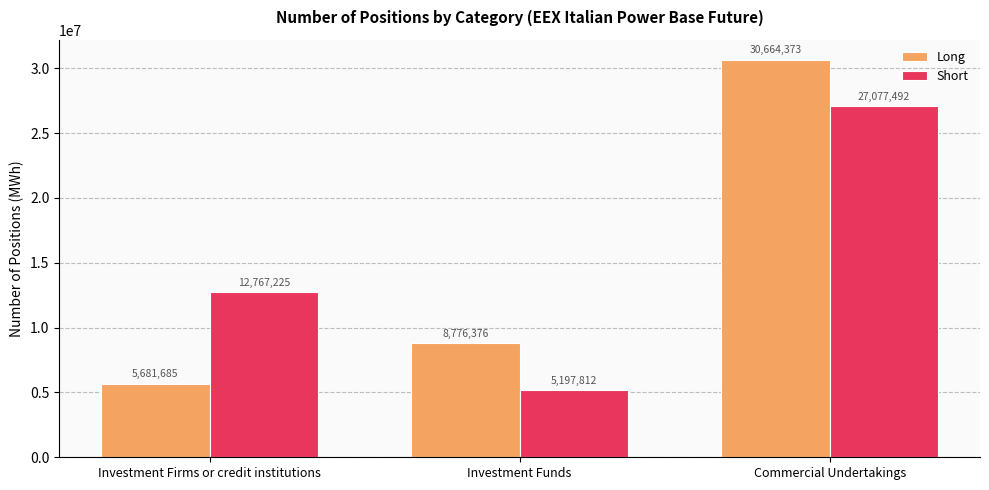

Reading left to right, what are all the values shown in this chart?

Long: 5681685	8776376	30664373
Short: 12767225	5197812	27077492